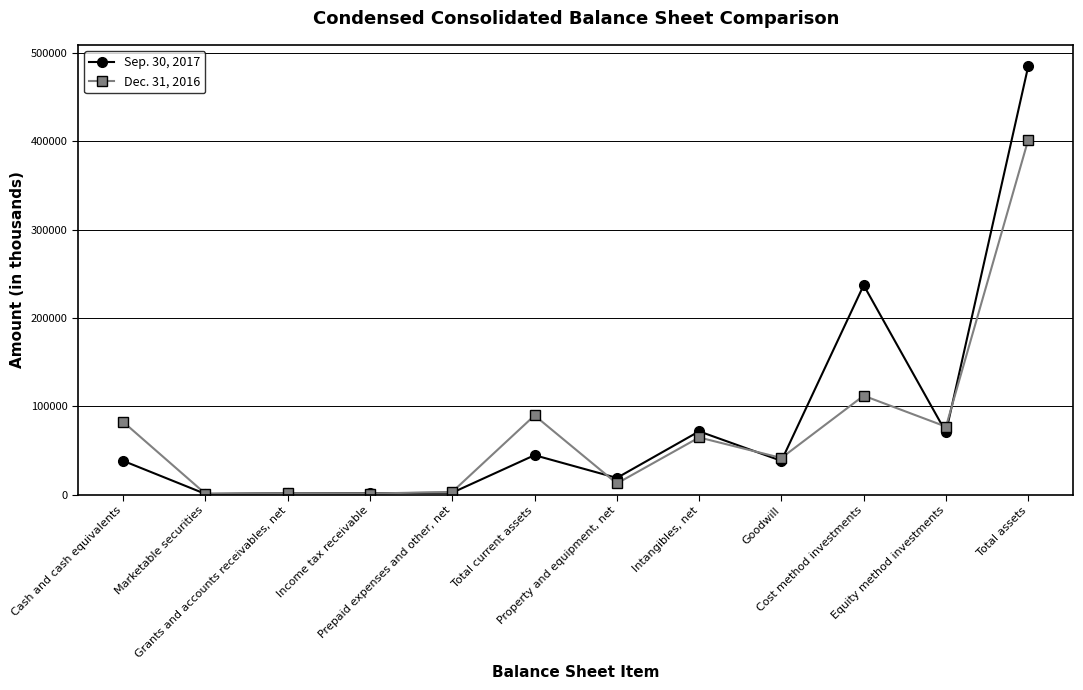

Rank the categories by Dec. 31, 2016 value from lowest to highest.

Marketable securities, Income tax receivable, Grants and accounts receivables, net, Prepaid expenses and other, net, Property and equipment, net, Goodwill, Intangibles, net, Equity method investments, Cash and cash equivalents, Total current assets, Cost method investments, Total assets